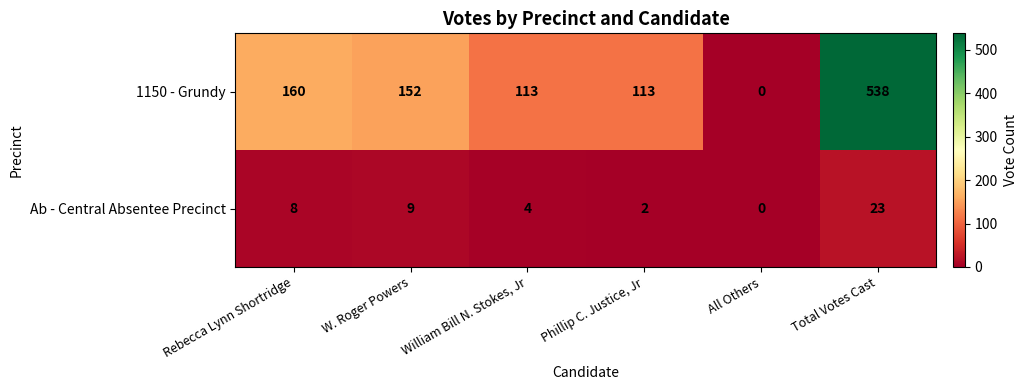

Which category has the highest value across all series?

Total Votes Cast